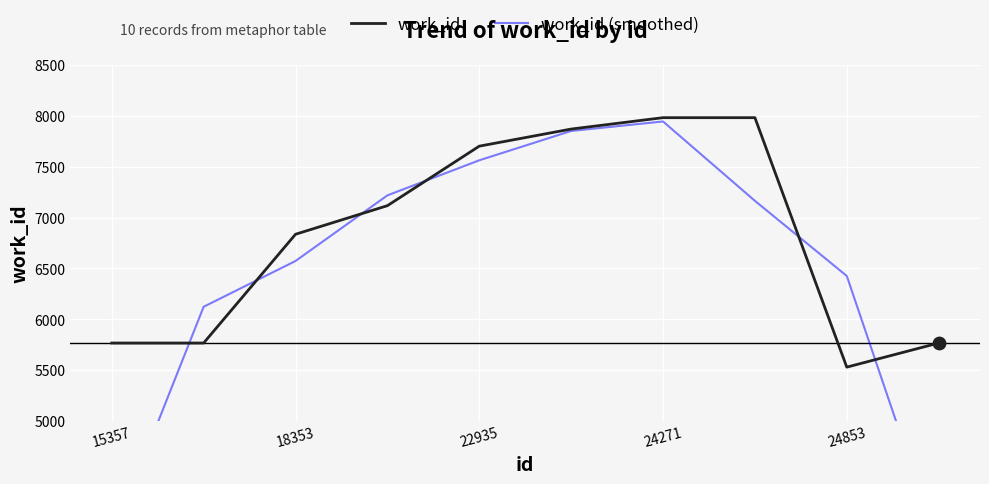

The value of work_id at 24853 is 3261. True or false?

False